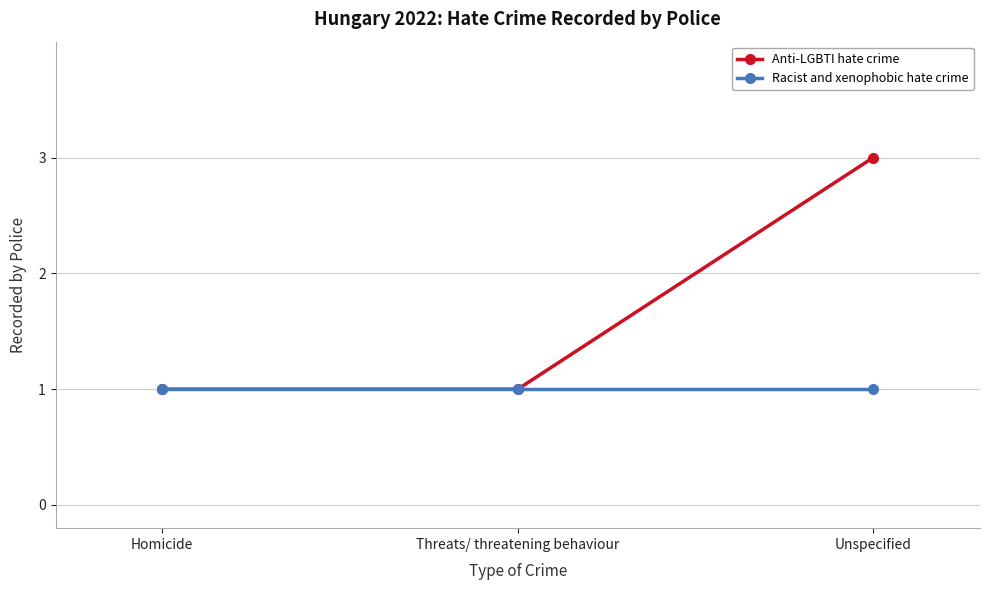

What is the total value across all series at Unspecified?

4